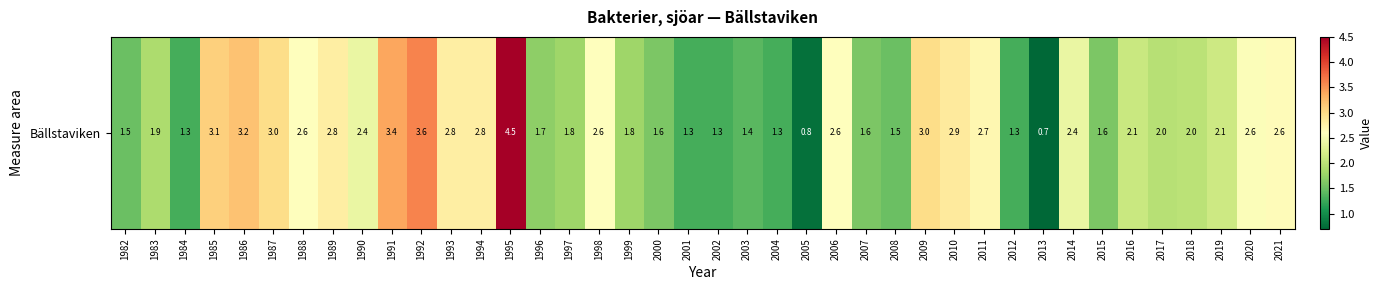

What is the greatest value displayed?

4.5